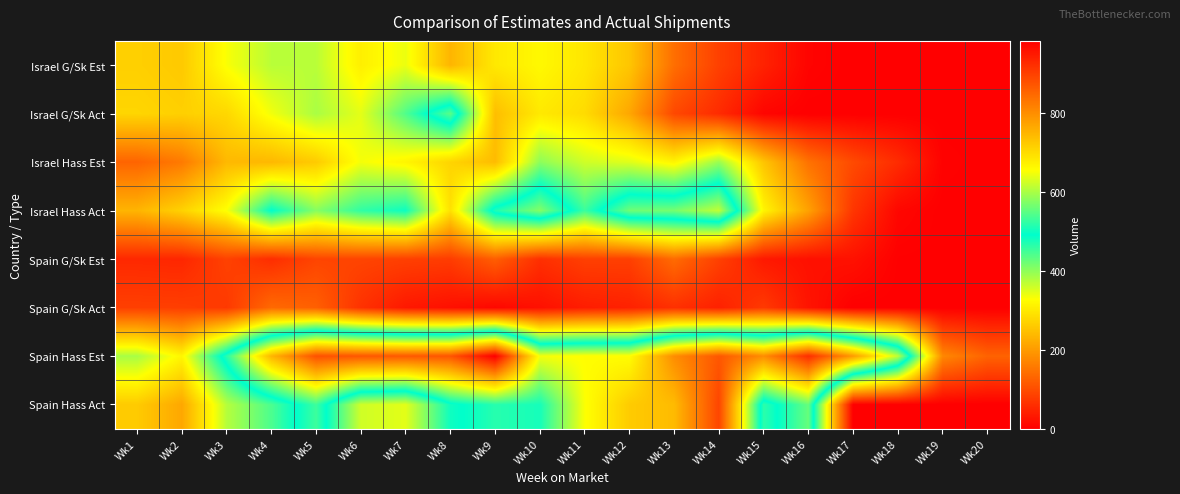

At which category is the sum across all series the highest?

Wk5